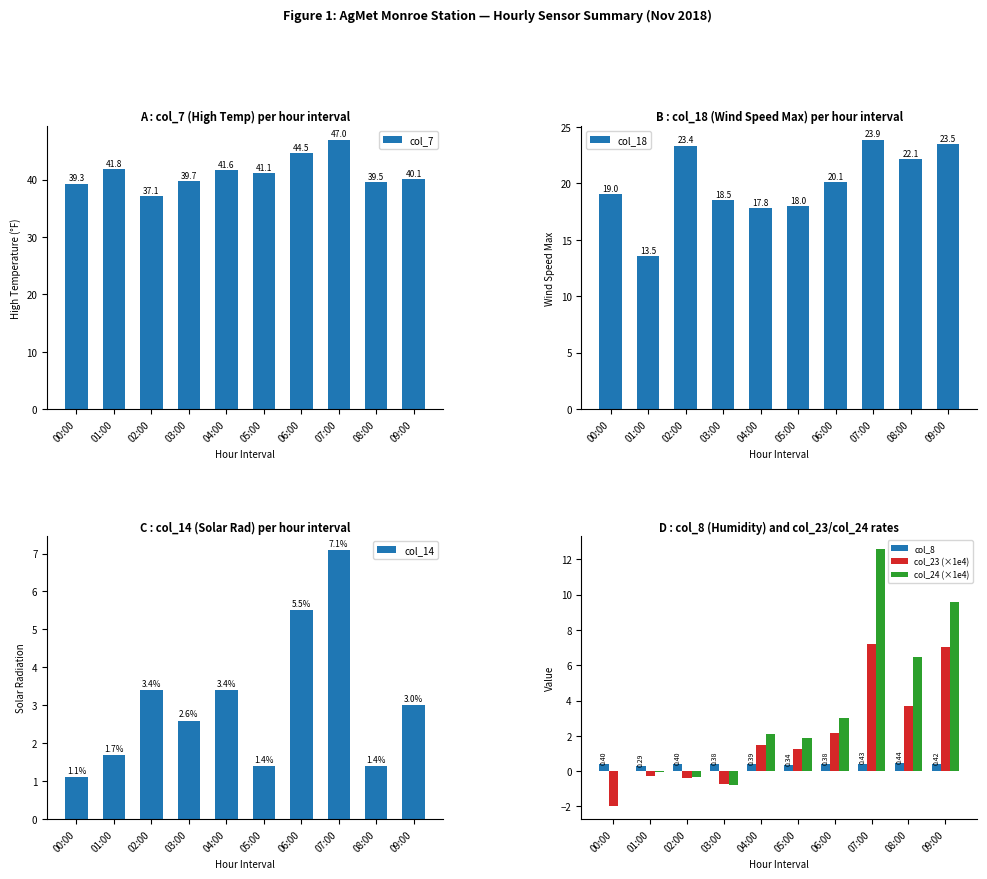

What are all the series names shown in the legend?

col_7, col_18, col_14, col_8, col_23 (×1e4), col_24 (×1e4)